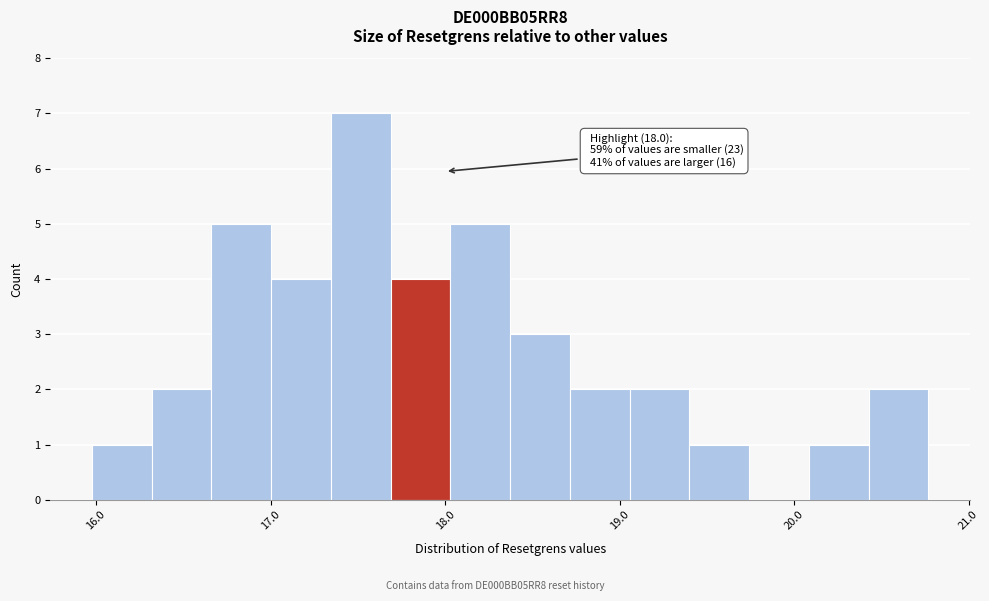

Read against the x-axis, roughly where is the centre of the tallest bar?

17.5